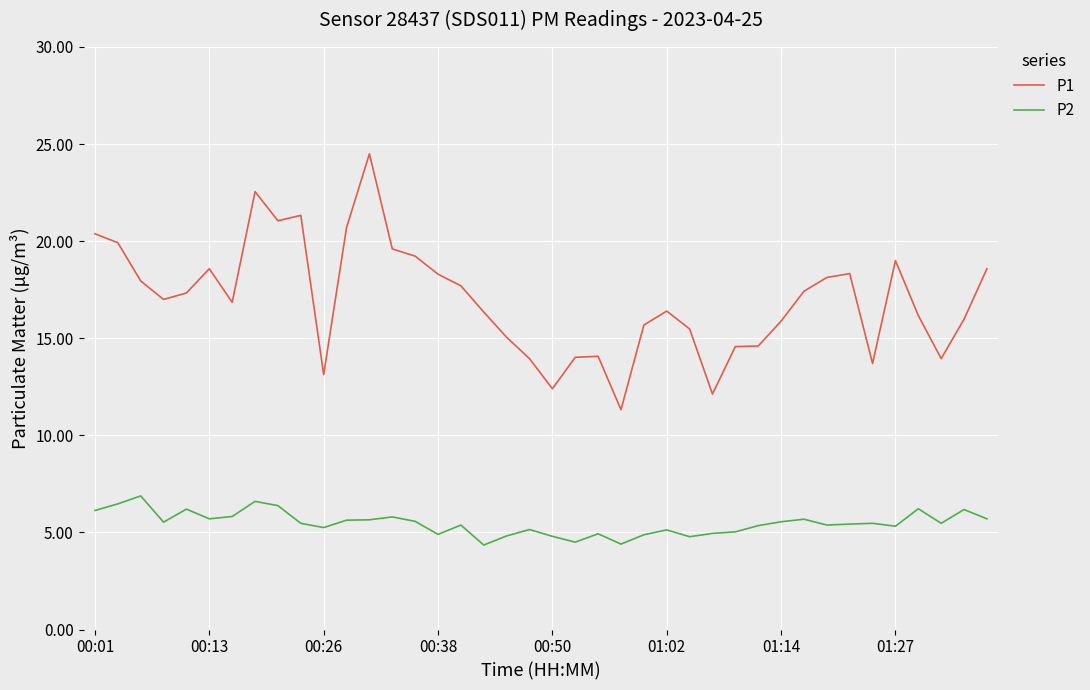

What is the sum of all P2 values?

218.8